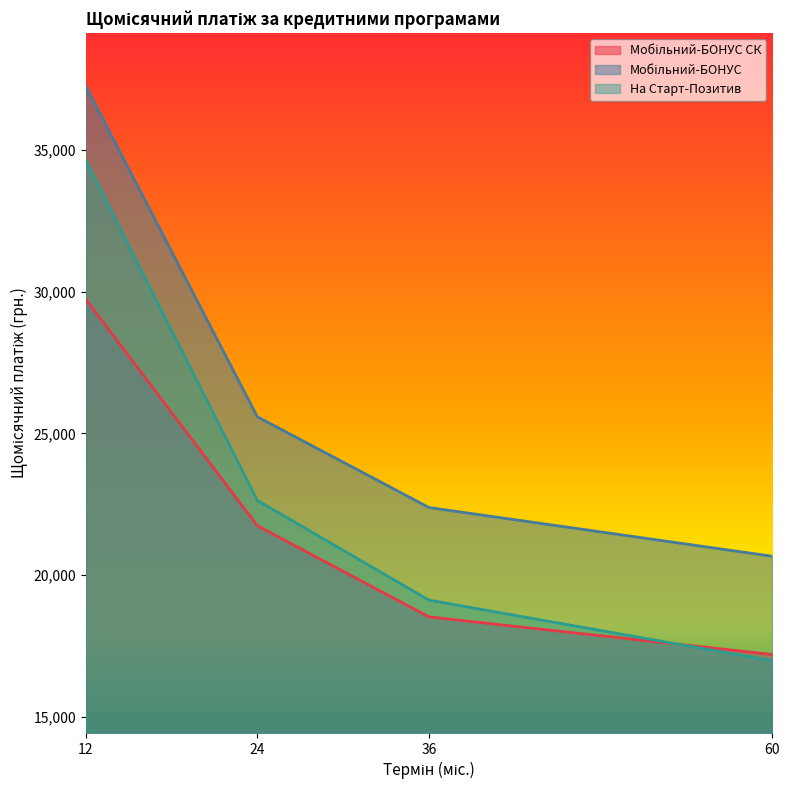

True or false: Мобільний-БОНУС and Мобільний-БОНУС СК intersect in this chart.

False